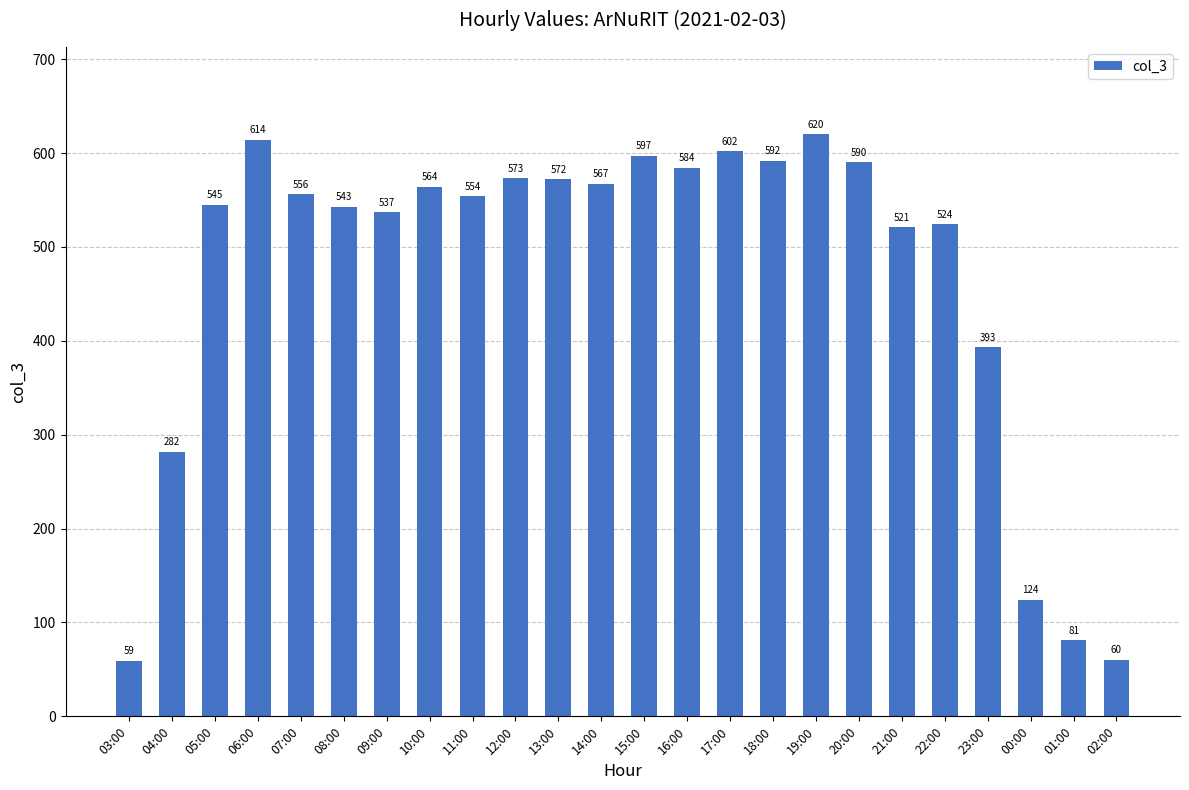

Reading left to right, what are all the values shown in this chart?

59	282	545	614	556	543	537	564	554	573	572	567	597	584	602	592	620	590	521	524	393	124	81	60